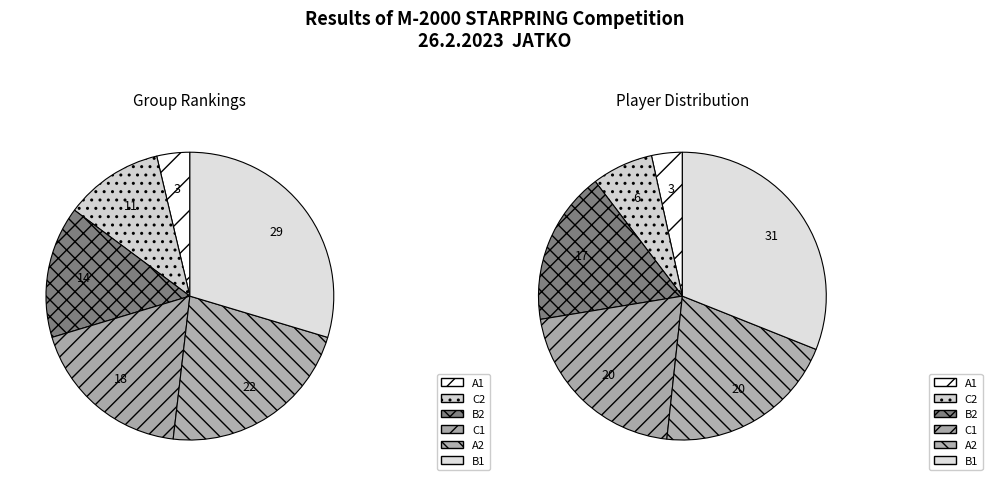

Which slice is the largest?

B1